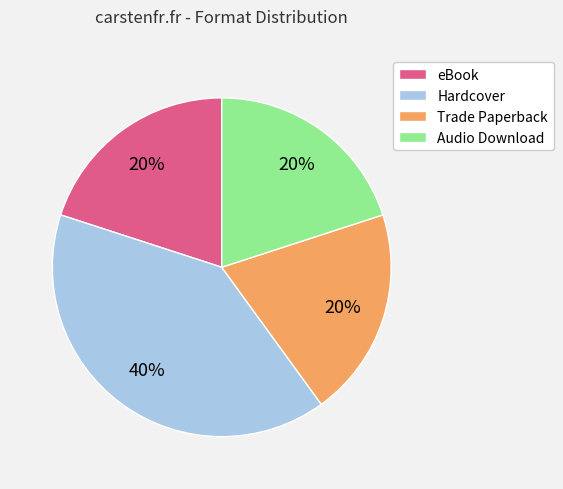

To the nearest percent, what portion does Trade Paperback represent?

20%